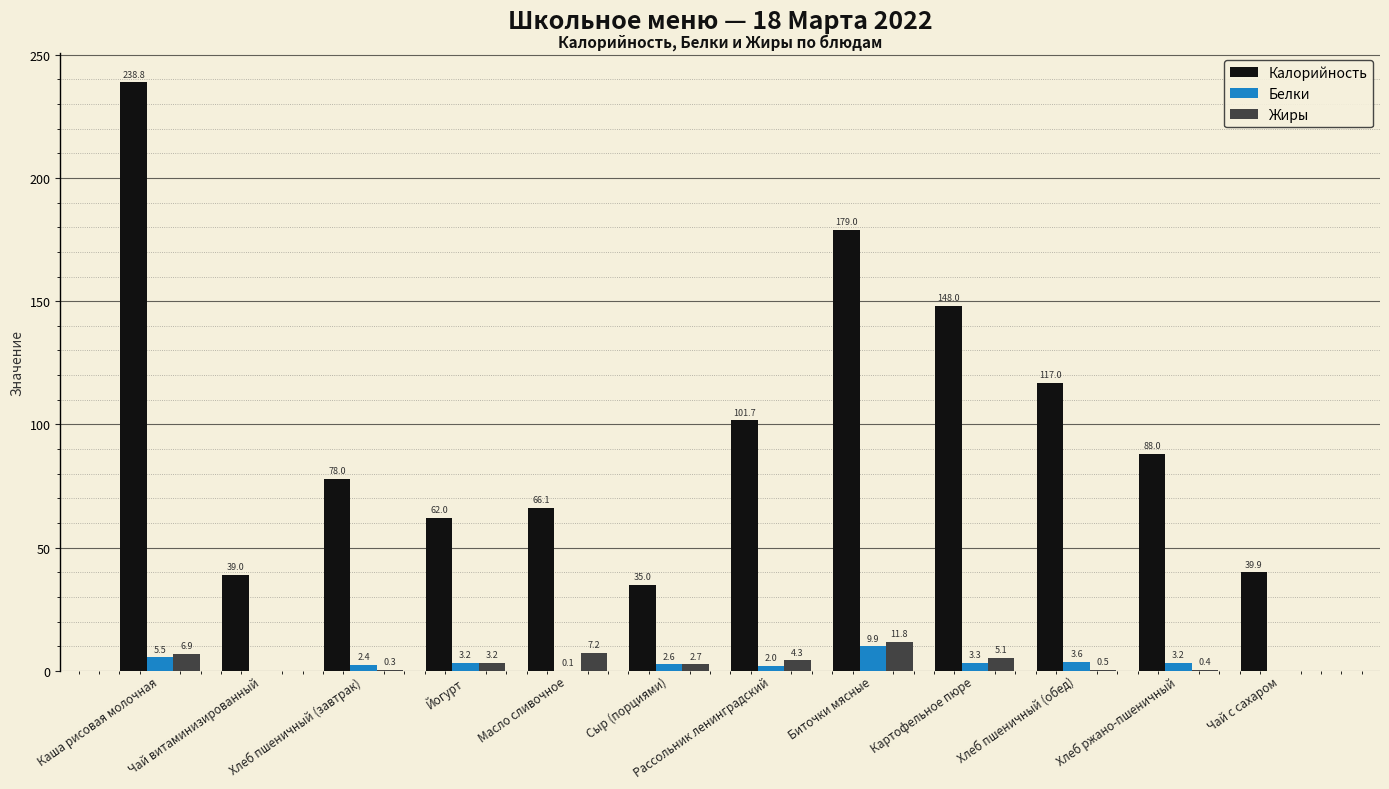

Are the bars grouped side by side (vs. stacked)?

Yes